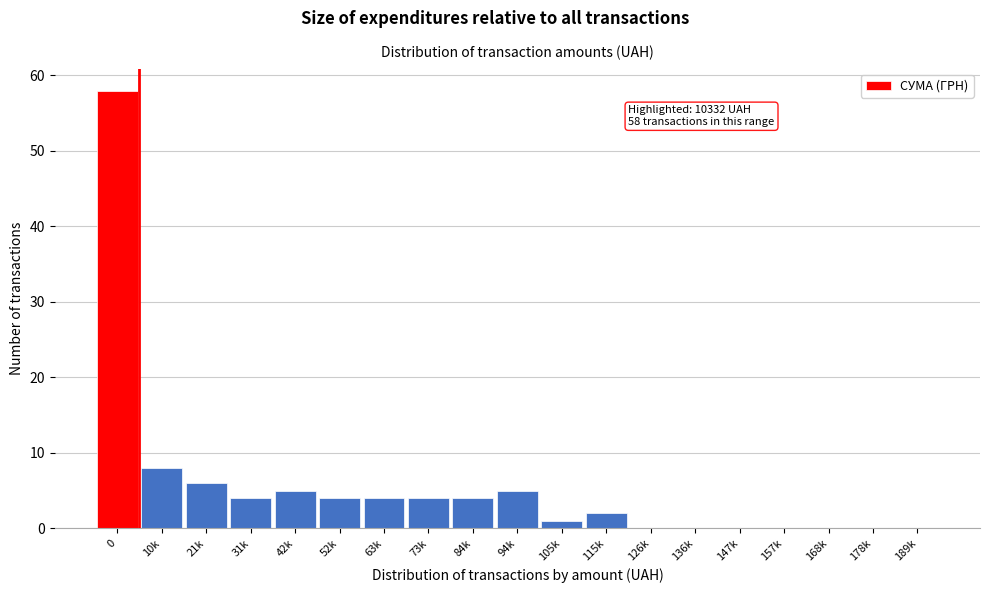

Reading left to right, what are all the values shown in this chart?

0=58	10k=8	21k=6	31k=4	42k=5	52k=4	63k=4	73k=4	84k=4	94k=5	105k=1	115k=2	126k=0	136k=0	147k=0	157k=0	168k=0	178k=0	189k=0